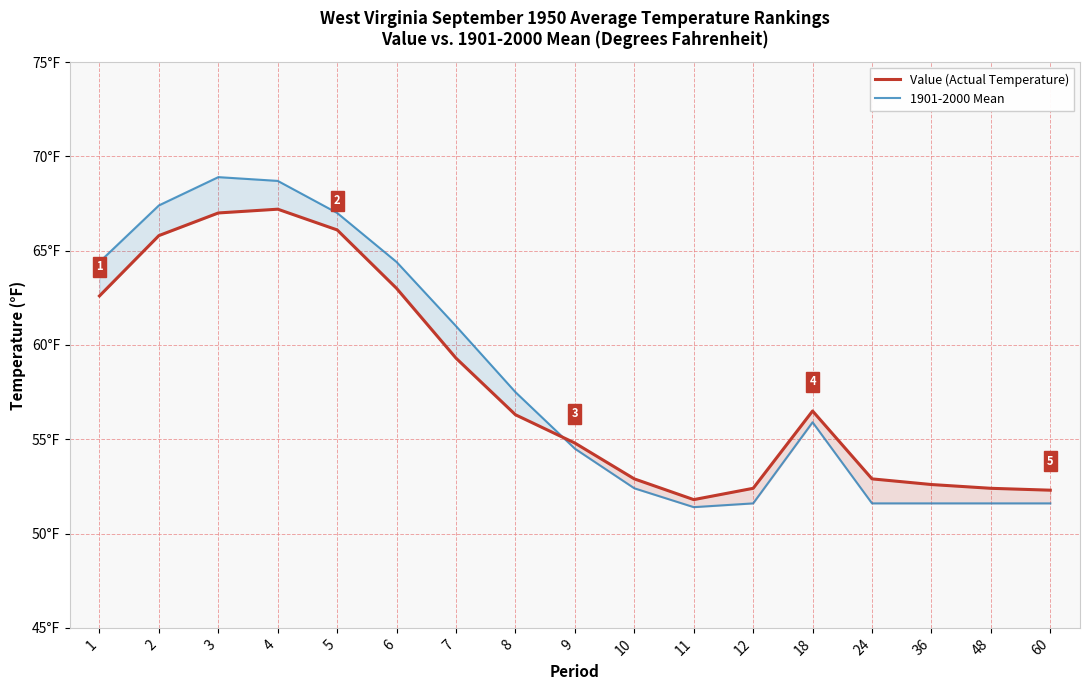

Reading right to left, transcribe all the data shown in this chart.

Value (Actual Temperature): 60=52.3	48=52.4	36=52.6	24=52.9	18=56.5	12=52.4	11=51.8	10=52.9	9=54.8	8=56.3	7=59.3	6=63.0	5=66.1	4=67.2	3=67.0	2=65.8	1=62.6
1901-2000 Mean: 60=51.6	48=51.6	36=51.6	24=51.6	18=55.9	12=51.6	11=51.4	10=52.4	9=54.5	8=57.5	7=61.0	6=64.4	5=67.0	4=68.7	3=68.9	2=67.4	1=64.4